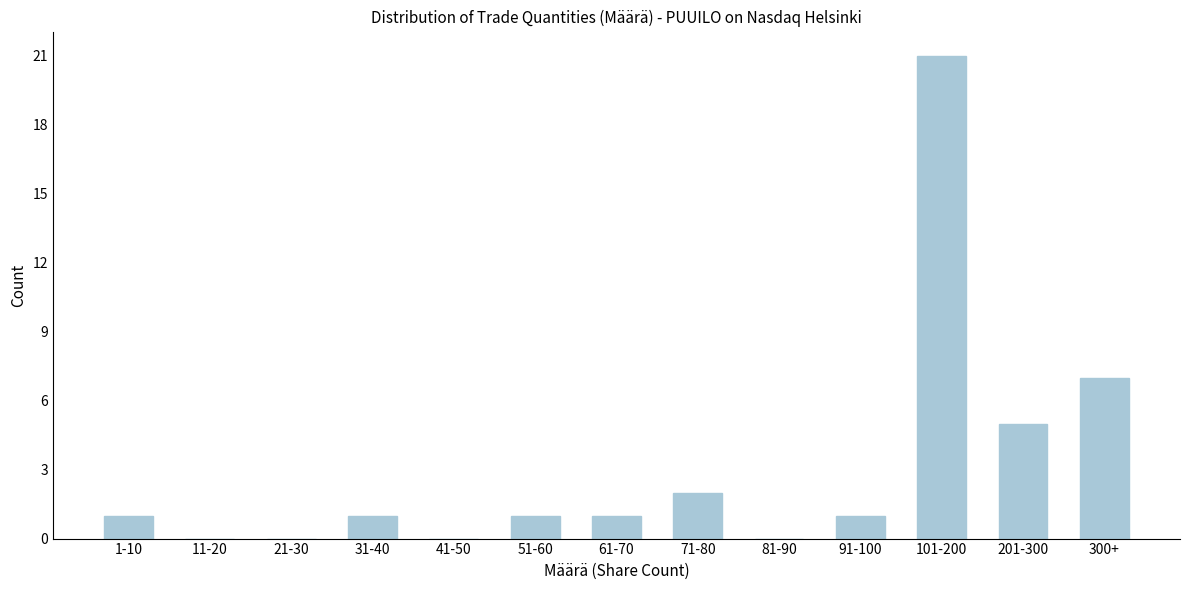

Reading left to right, what are all the values shown in this chart?

1-10=1	11-20=0	21-30=0	31-40=1	41-50=0	51-60=1	61-70=1	71-80=2	81-90=0	91-100=1	101-200=21	201-300=5	300+=7